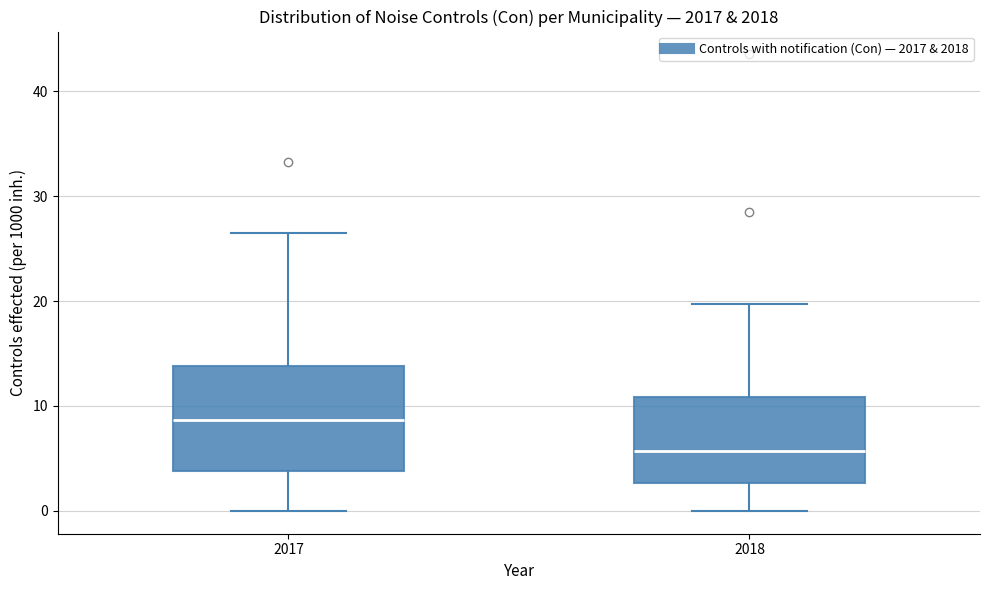

Where does the upper whisker of the box at x = 2017 end on the y-axis? The values are not printed on the chart, so give them approximately, as read against the axis.

27